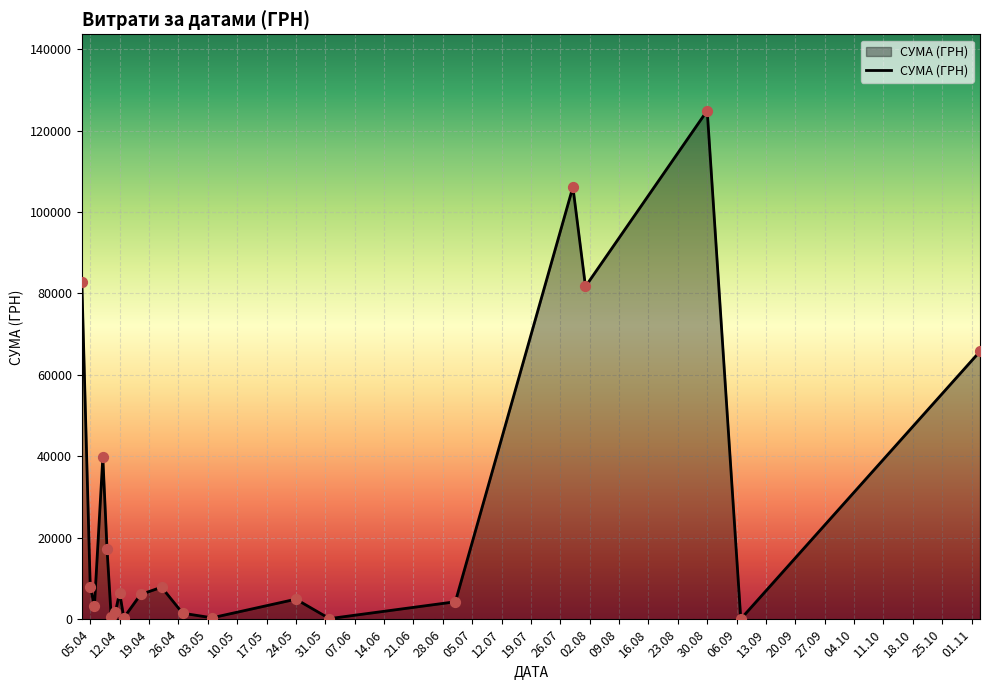

What is the greatest value displayed?

124904.8